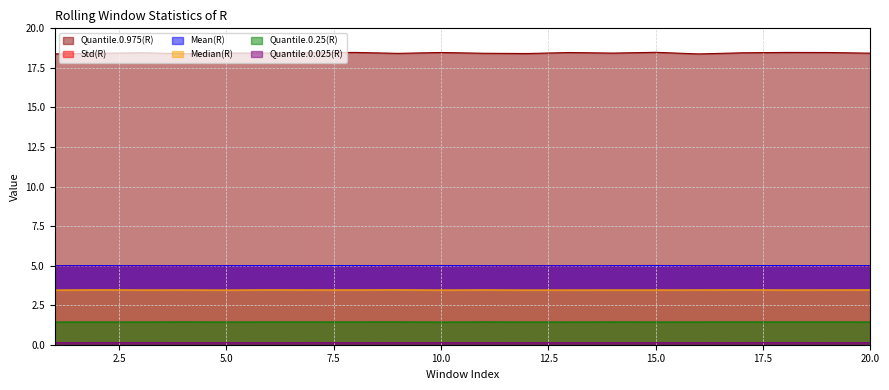

Reading left to right, what are all the values shown in this chart?

Mean(R): 5.0	5.0	5.0	5.0	5.0	5.0	5.0	5.0	5.0	5.0	5.0	5.0	5.0	5.0	5.0	5.0	5.0	5.0	5.0	5.0
Std(R): 5.0	5.0	5.0	5.0	5.0	5.0	5.0	5.0	5.0	5.0	5.0	5.0	5.0	5.0	5.0	5.0	5.0	5.0	5.0	5.0
Quantile.0.025(R): 0.1	0.1	0.1	0.1	0.1	0.1	0.1	0.1	0.1	0.1	0.1	0.1	0.1	0.1	0.1	0.1	0.1	0.1	0.1	0.1
Quantile.0.975(R): 18.4	18.4	18.5	18.4	18.4	18.4	18.5	18.5	18.4	18.5	18.4	18.4	18.5	18.4	18.5	18.4	18.5	18.5	18.5	18.4
Quantile.0.25(R): 1.4	1.4	1.4	1.4	1.4	1.4	1.4	1.4	1.4	1.4	1.4	1.4	1.4	1.4	1.4	1.4	1.4	1.4	1.4	1.4
Median(R): 3.5	3.5	3.5	3.5	3.5	3.5	3.5	3.5	3.5	3.5	3.5	3.5	3.5	3.5	3.5	3.5	3.5	3.5	3.5	3.5